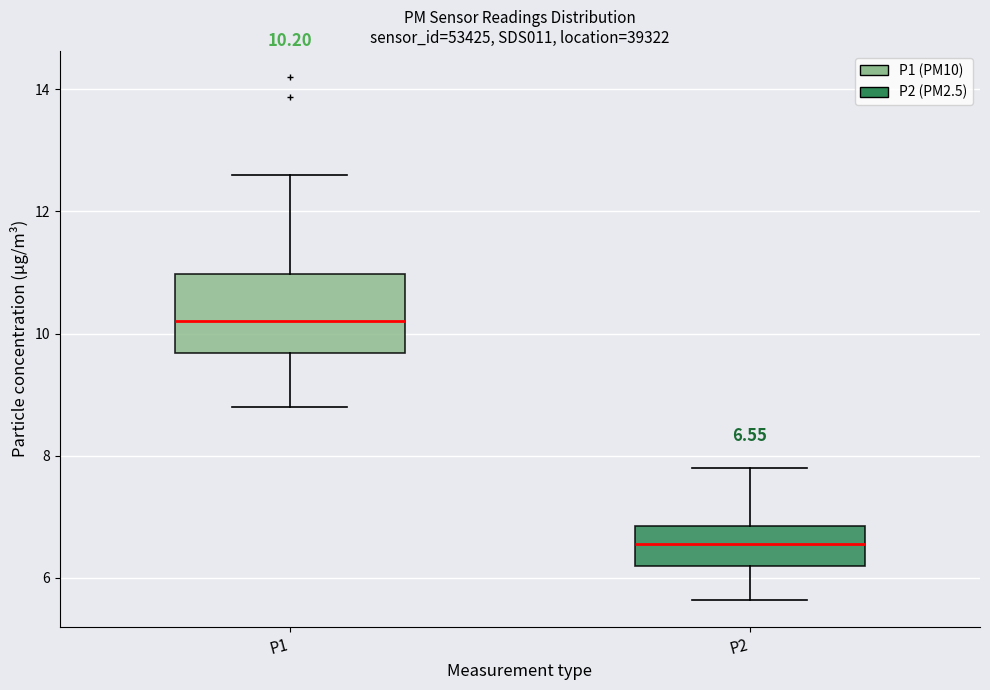

Comparing the boxes themselves (not the whiskers), which one is the tallest?

P1